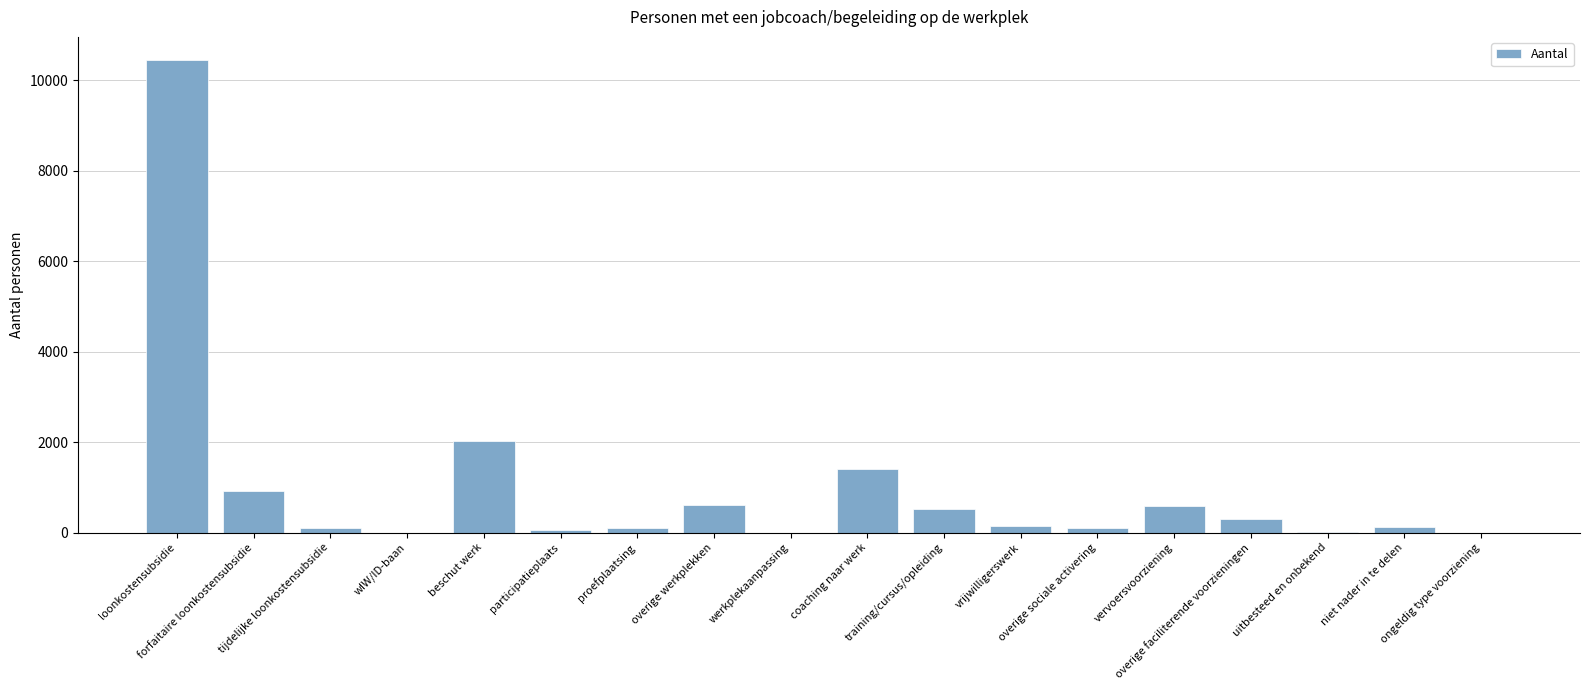

How many series are shown in this chart?

1